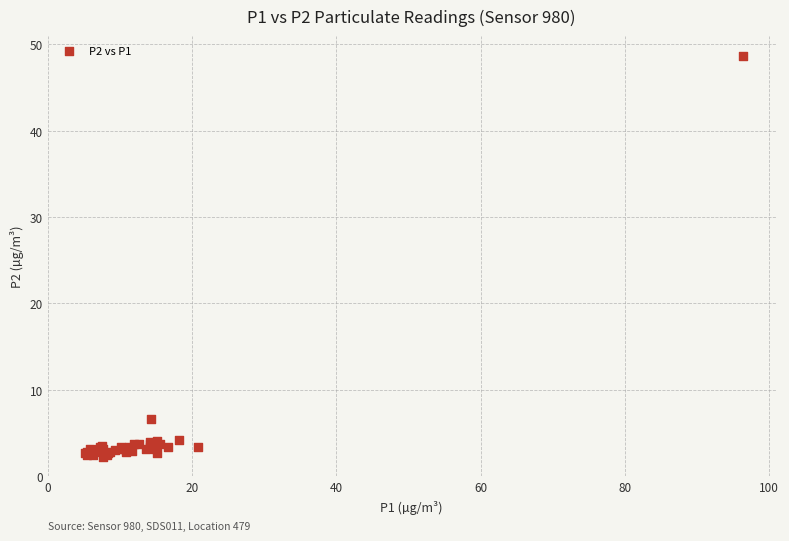

What Y value in the scatter plot is closest to 25?

6.6